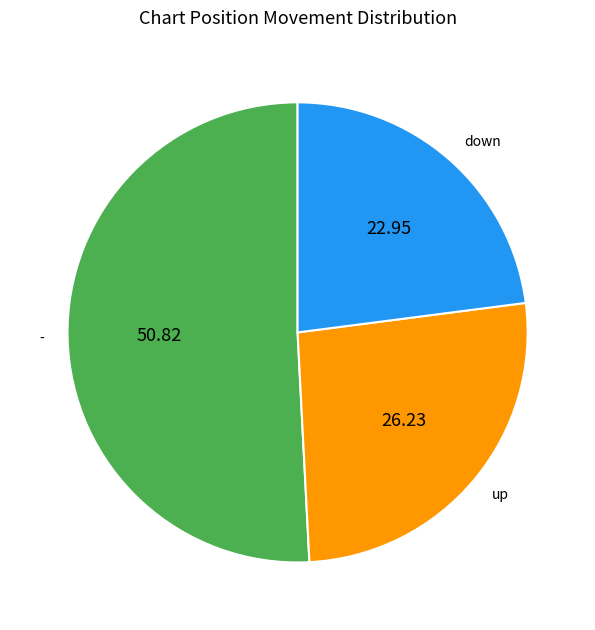

Which has a higher value, - or down?

-